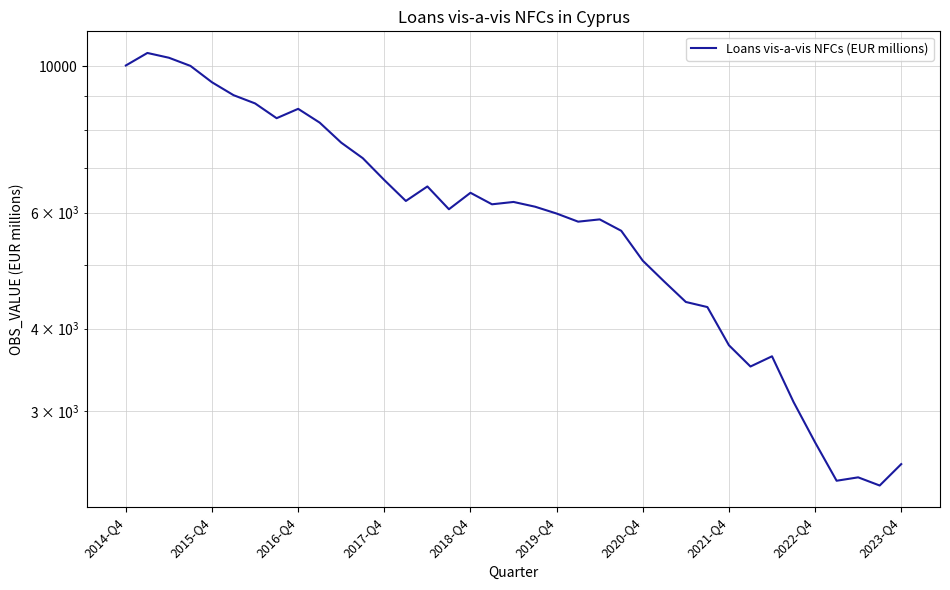

What is the difference between the values at 19 and 13?

124.0